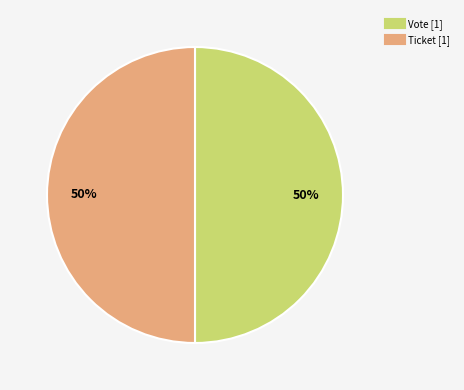

The Vote slice represents 50% of the pie. True or false?

True